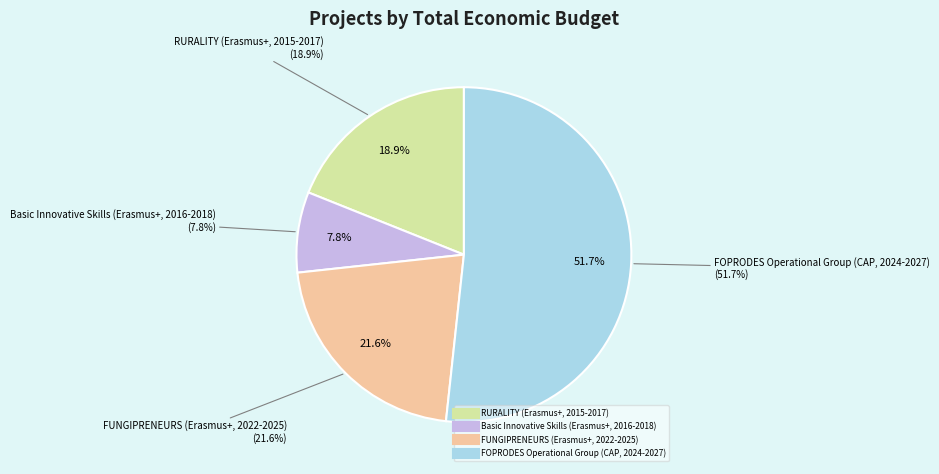

Which category accounts for the majority?

FOPRODES Operational Group (CAP, 2024-2027)